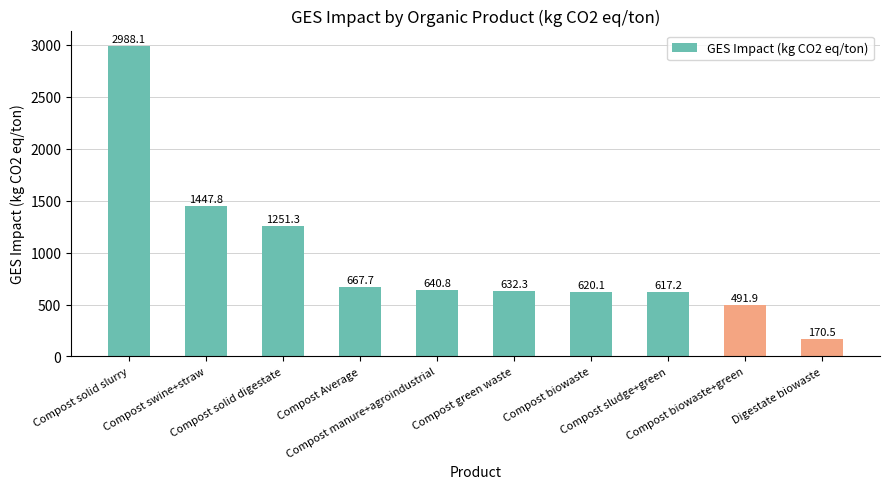

List the labels in order of value, largest first.

Compost solid slurry, Compost swine+straw, Compost solid digestate, Compost Average, Compost manure+agroindustrial, Compost green waste, Compost biowaste, Compost sludge+green, Compost biowaste+green, Digestate biowaste